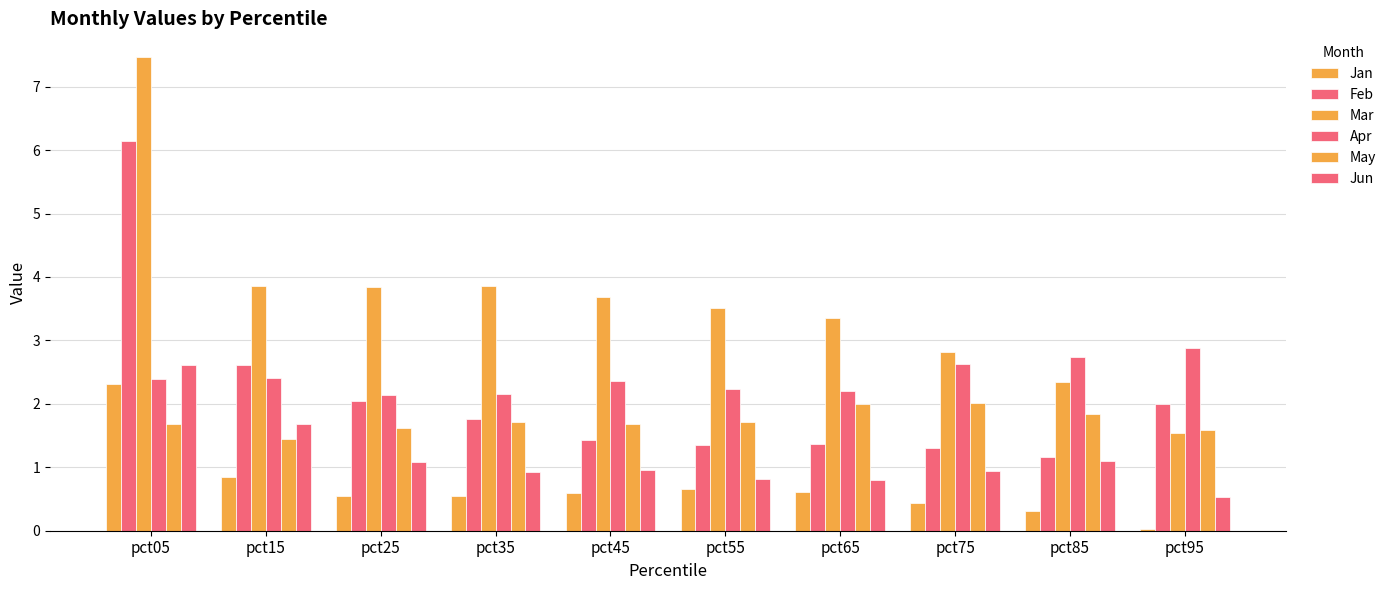

How many data points in Mar are less than 3?

3